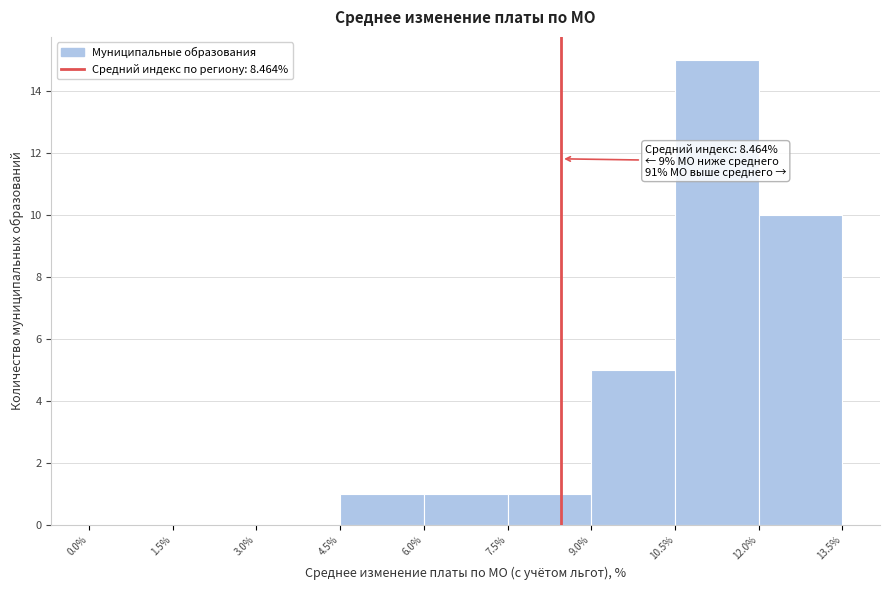

Which range on the x-axis has the tallest bar?

10.5% to 12.0%